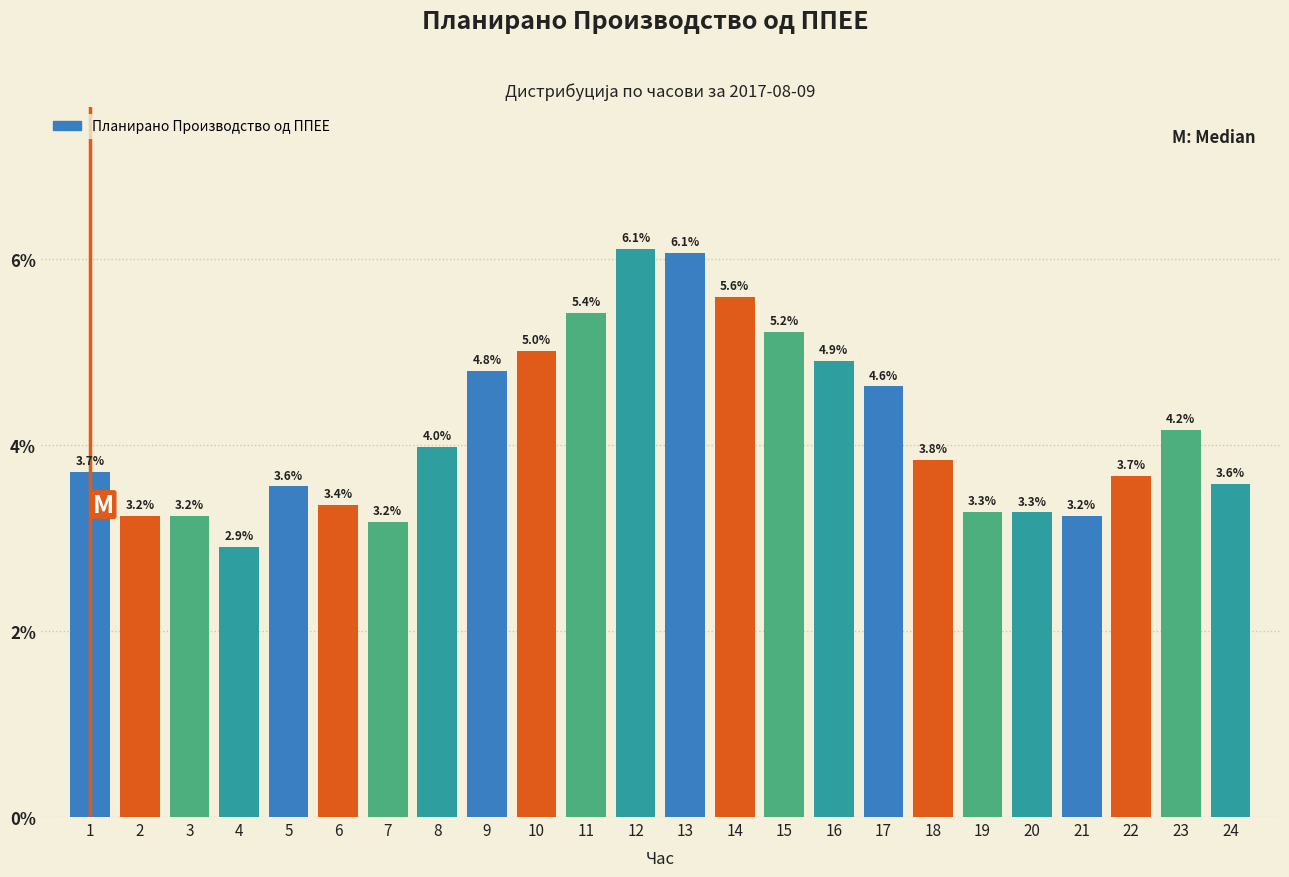

Reading right to left, what are all the values shown in this chart?

3.6	4.2	3.7	3.2	3.3	3.3	3.8	4.6	4.9	5.2	5.6	6.1	6.1	5.4	5.0	4.8	4.0	3.2	3.4	3.6	2.9	3.2	3.2	3.7